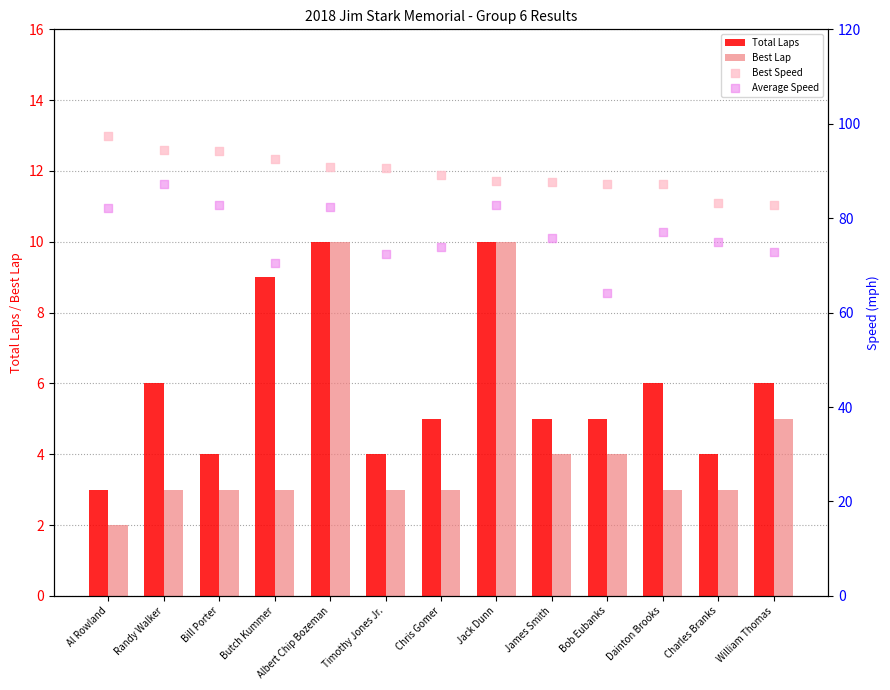

At which category is the sum across all series the highest?

Albert Chip Bozeman